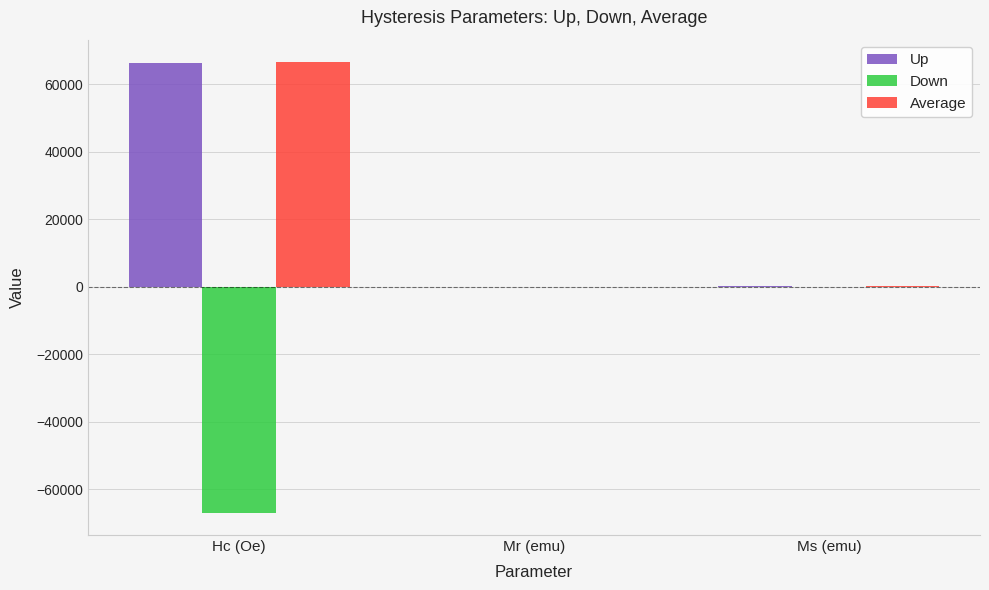

What is the greatest value displayed?

66593.0